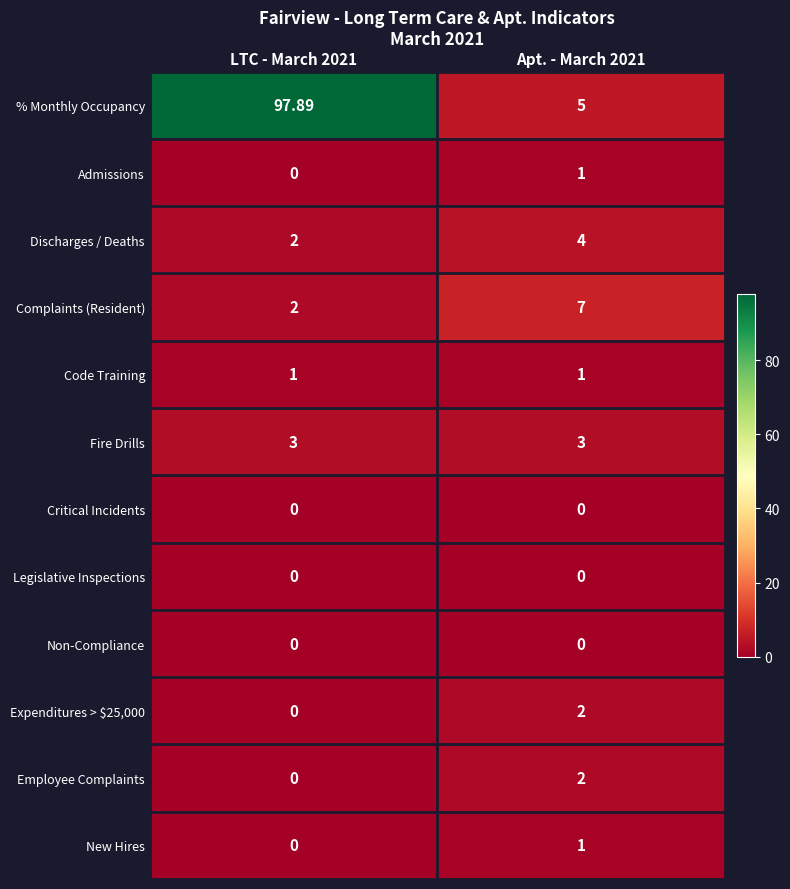

How many distinct data groups are displayed?

12